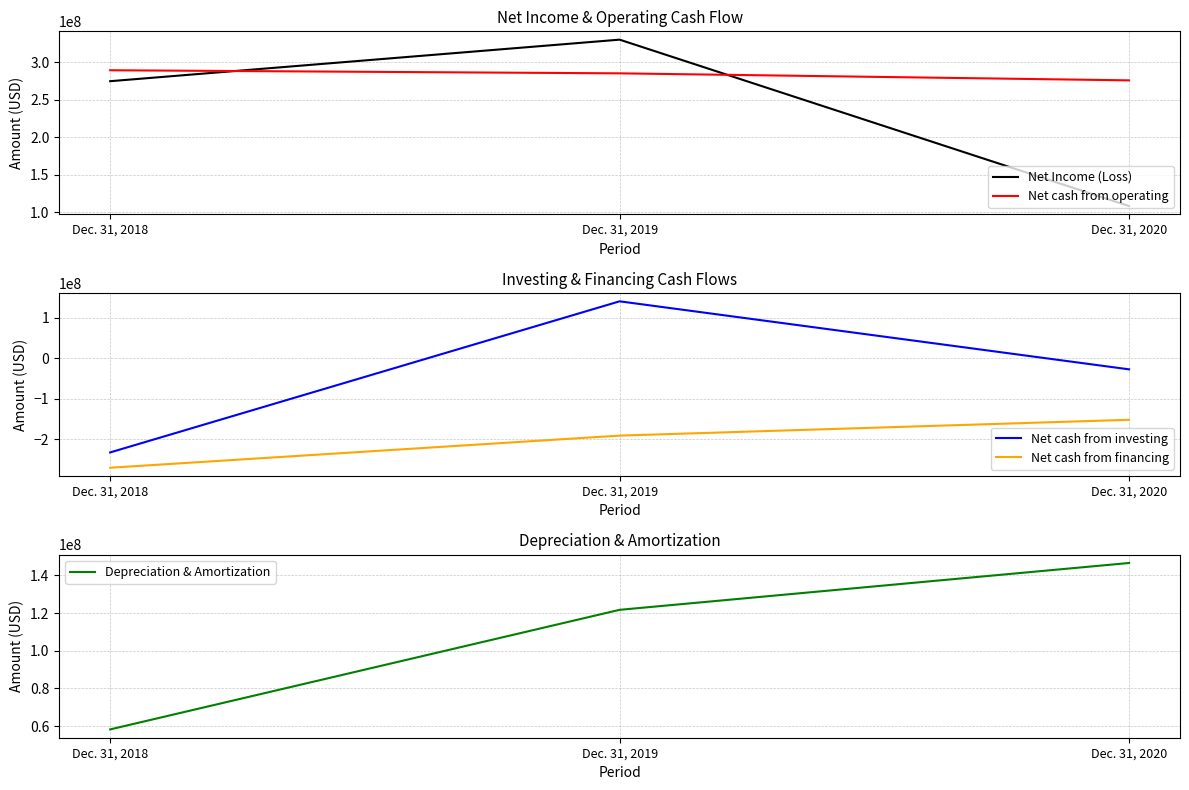

What is the average value of the Net cash from financing series?

-204145333